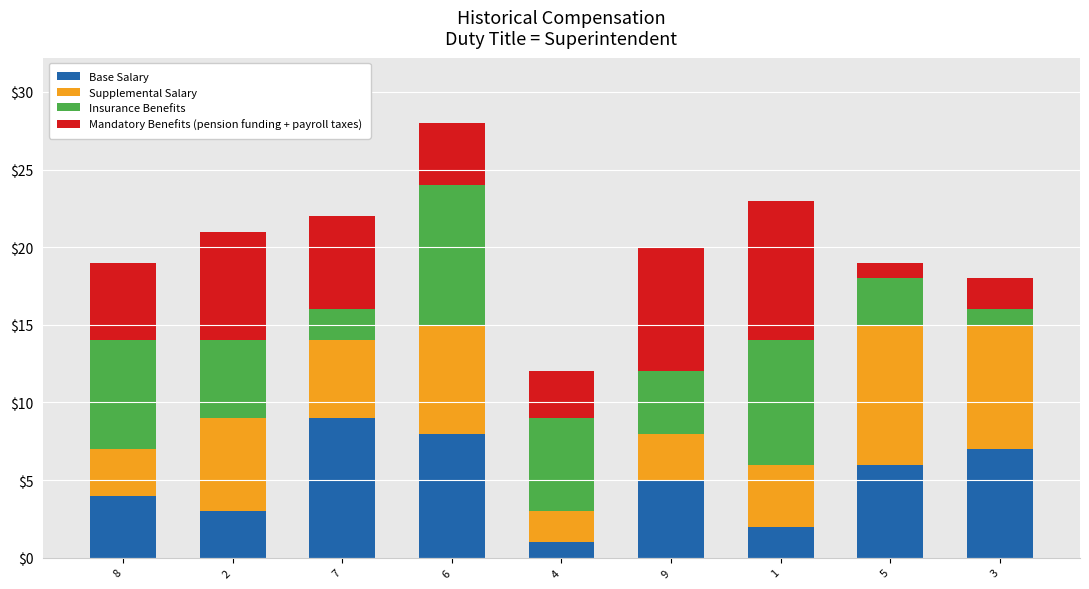

At which category is the sum across all series the highest?

6